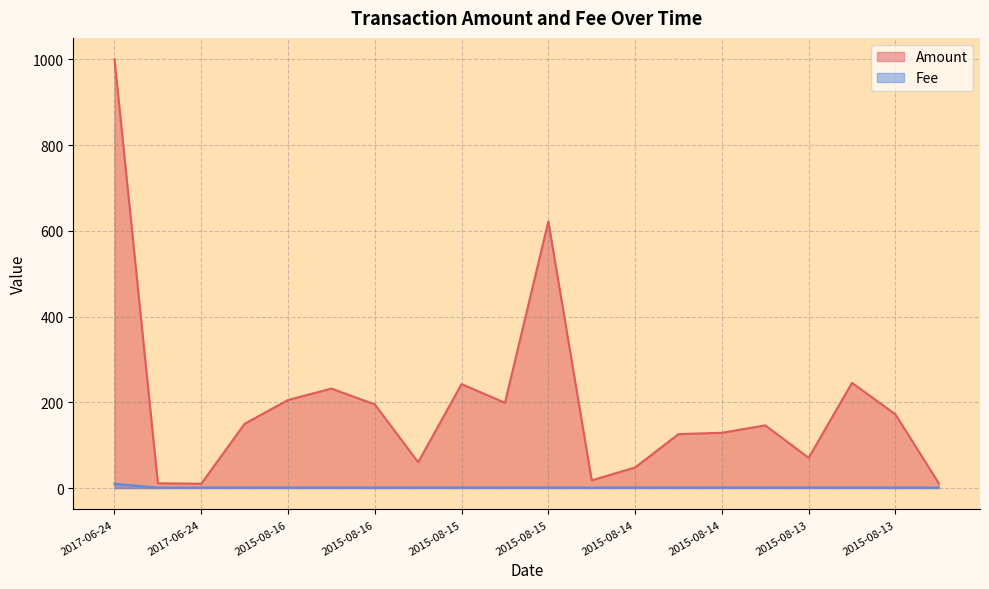

What is the ratio of the value at 2015-08-15 to the value at 2015-08-13?

1.0